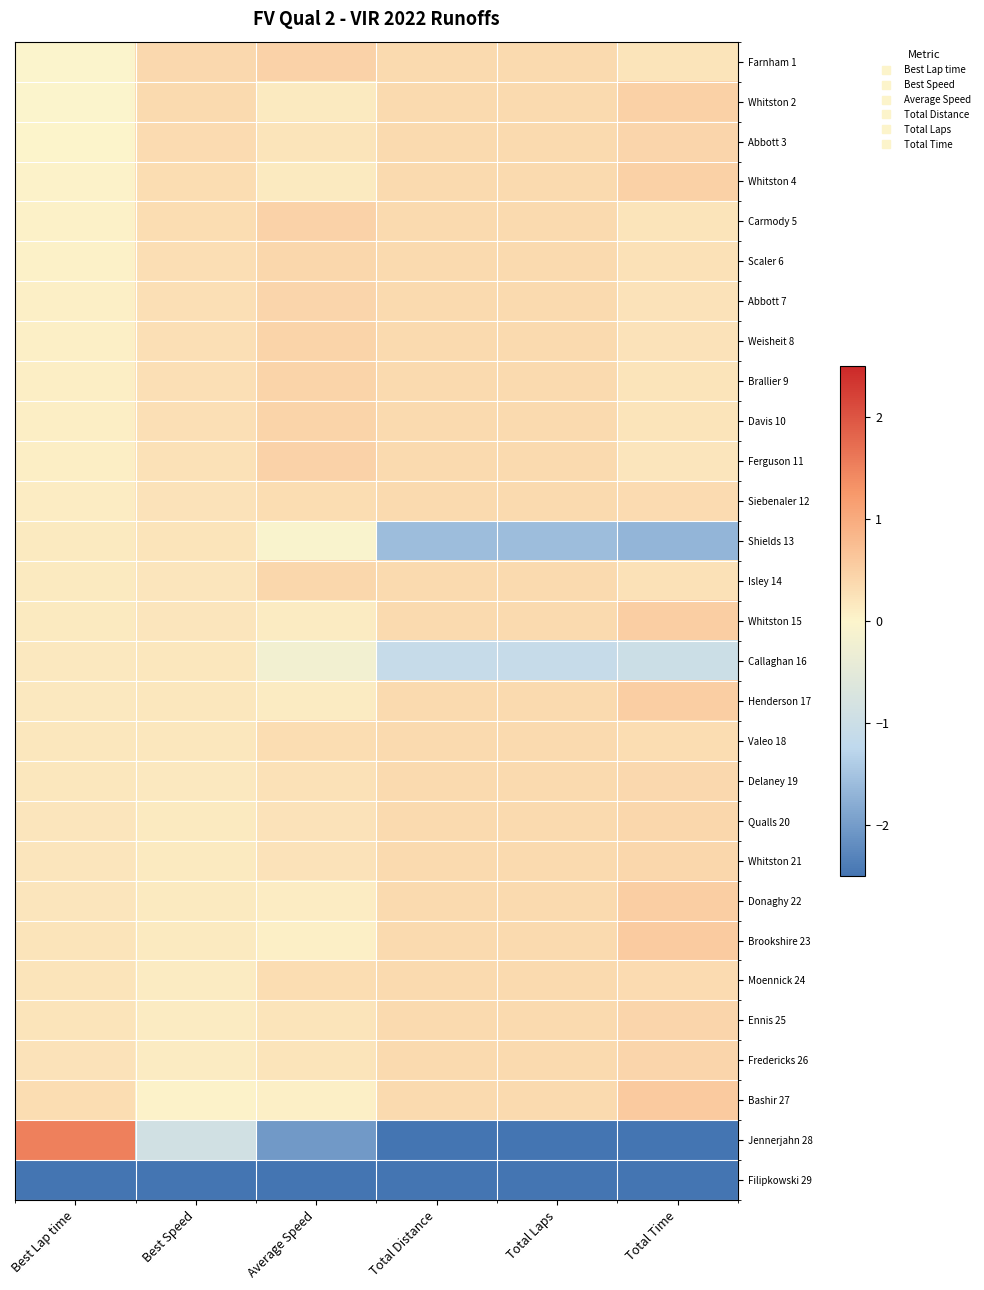

At how many categories does at least one series exceed 0?

6